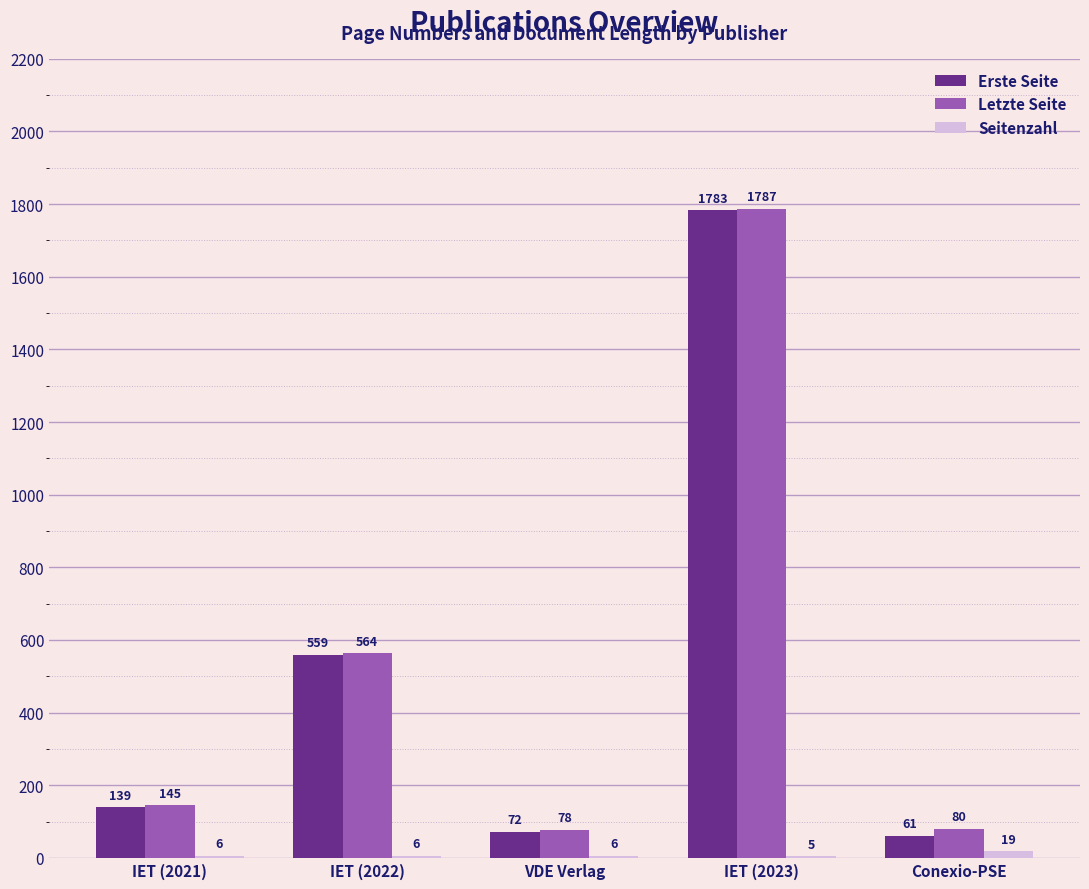

The value of Erste Seite at VDE Verlag is 72. True or false?

True